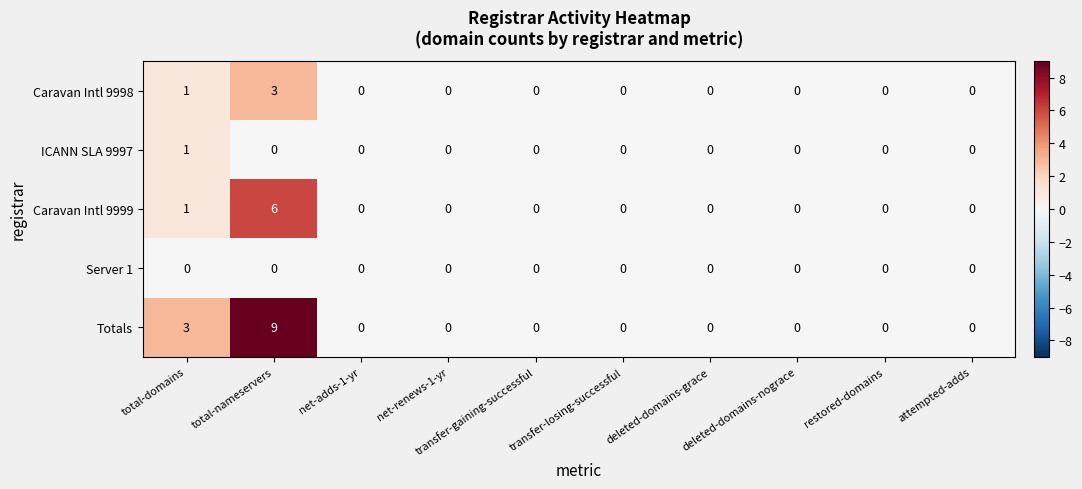

What is the total value across all series at total-domains?

6